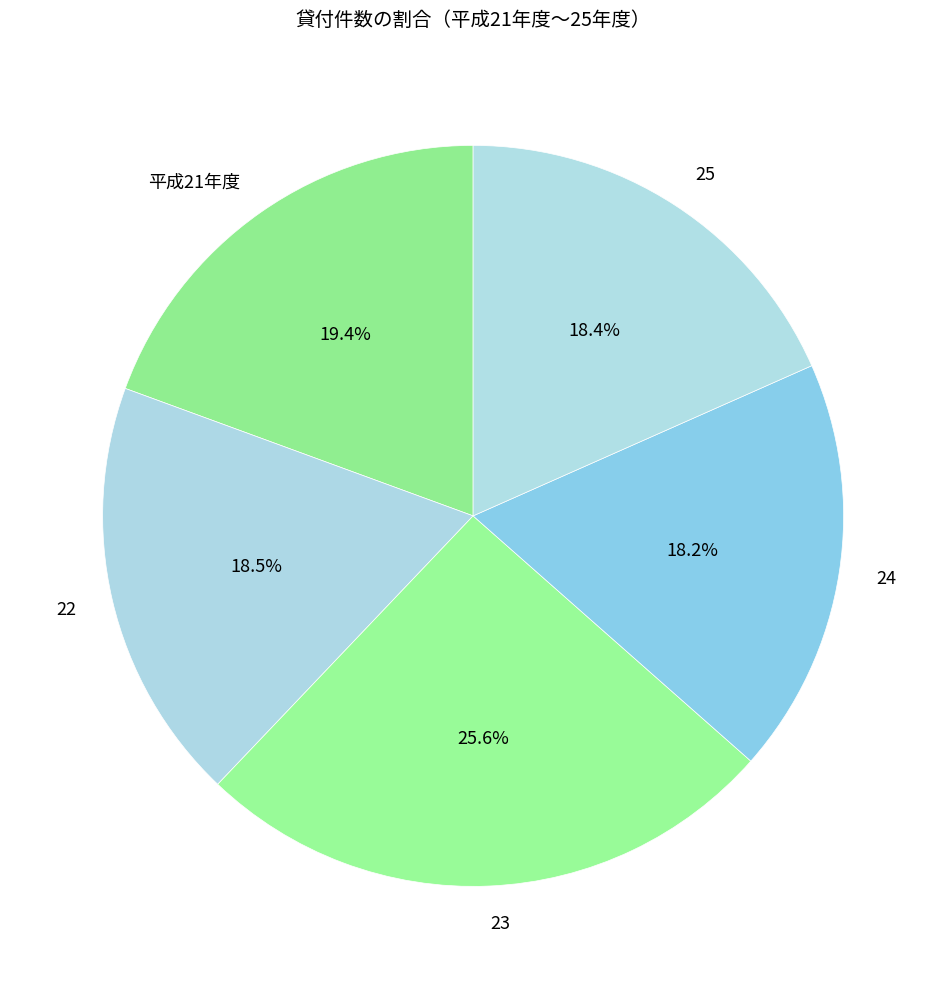

What is the ratio of the value at 22 to the value at 平成21年度?

1.0